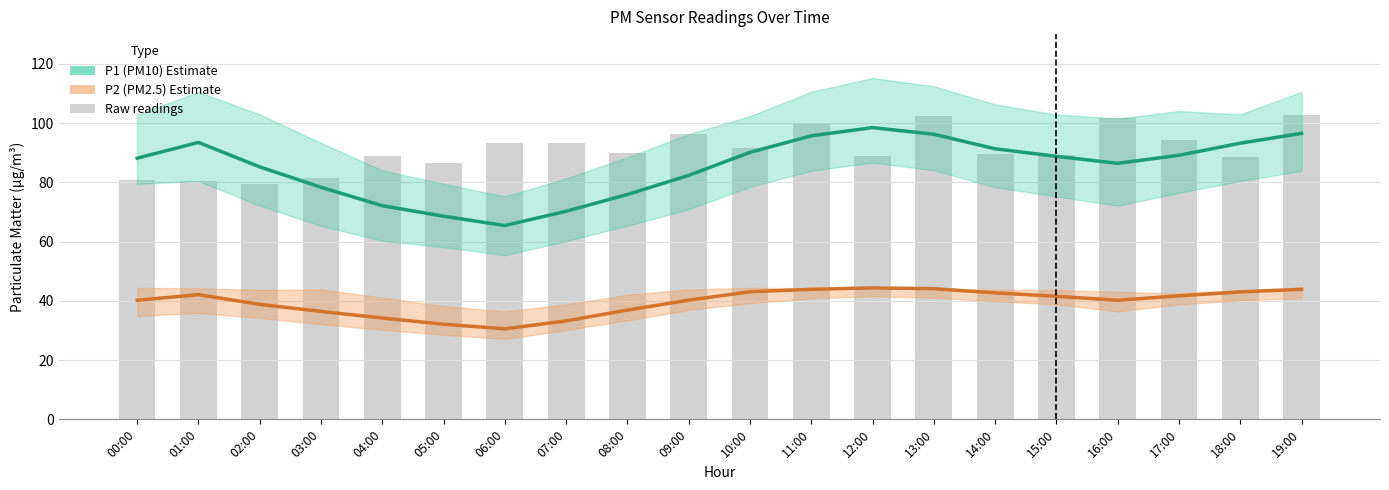

Which has a higher value, 03:00 or 13:00?

13:00